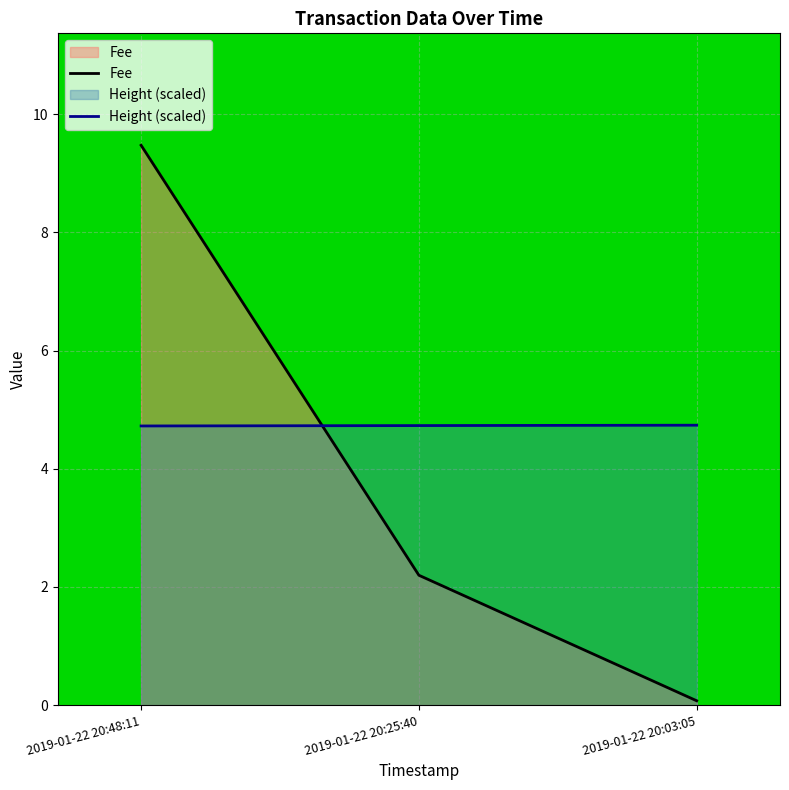

How many lines are shown in the chart?

2